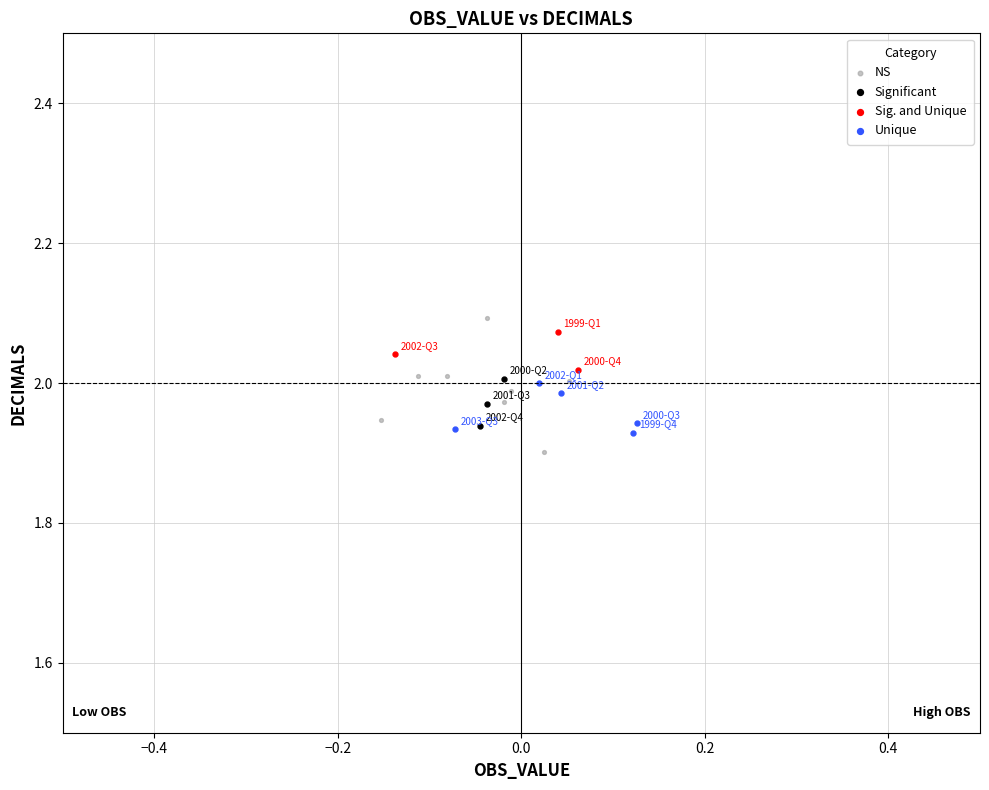

Which series has the widest spread of Y values?

NS